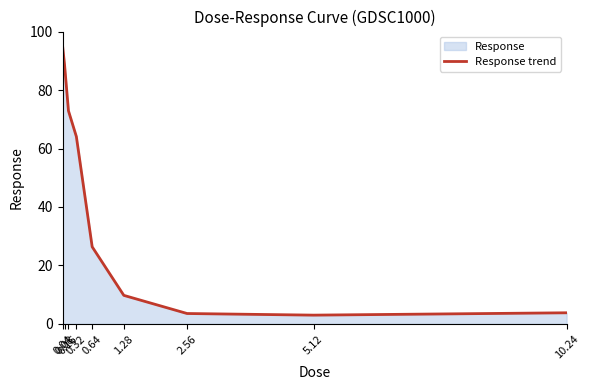

The chart shows a value of 88.8 at 0.08. True or false?

True